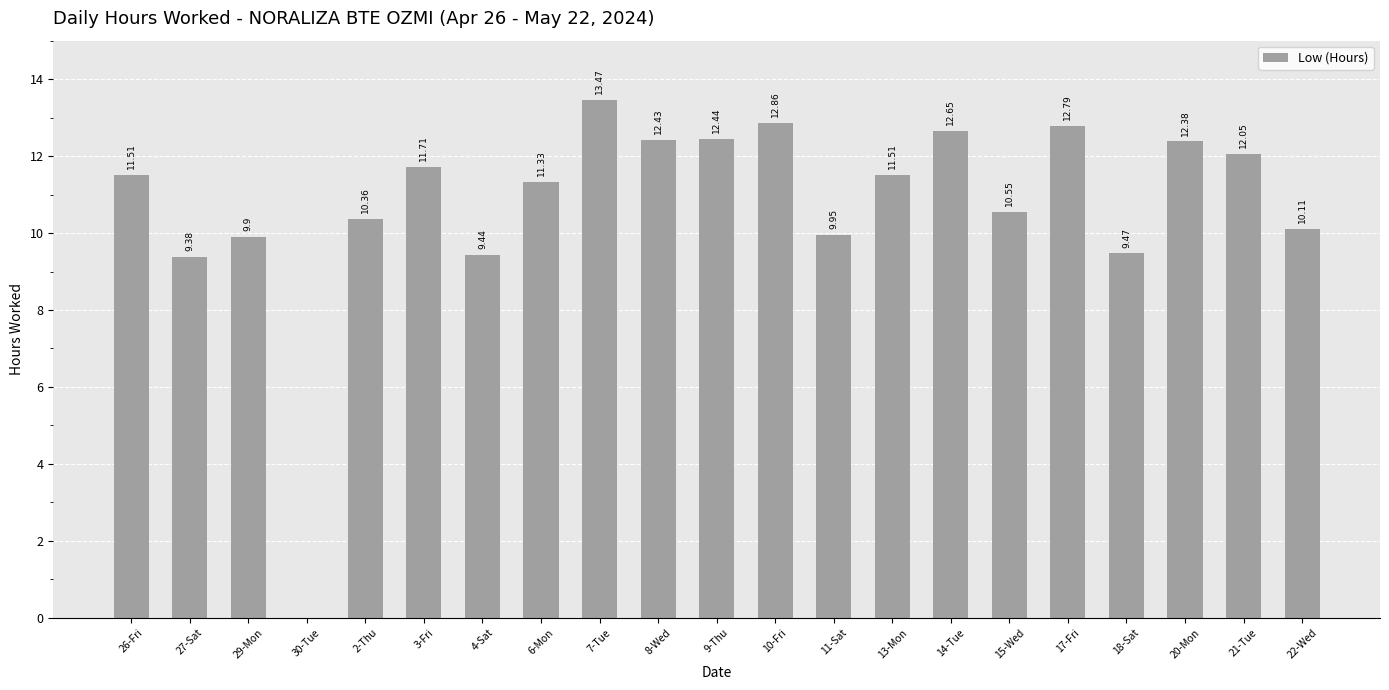

What is the sum of the values at 9-Thu and 10-Fri?

25.3